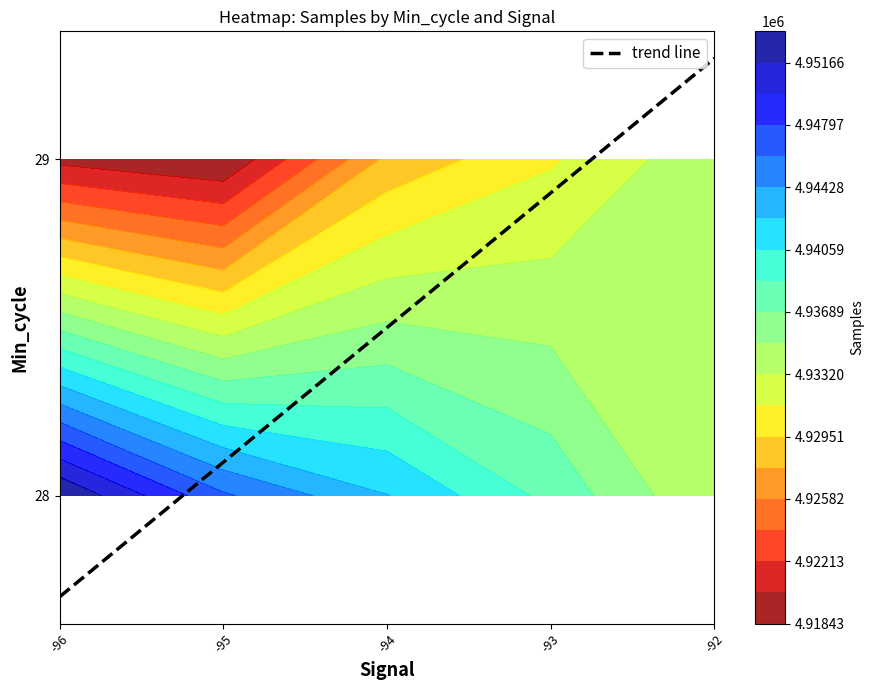

Reading left to right, extract all data points from this chart.

-96=27.7	-95=28.1	-94=28.5	-93=28.9	-92=29.3